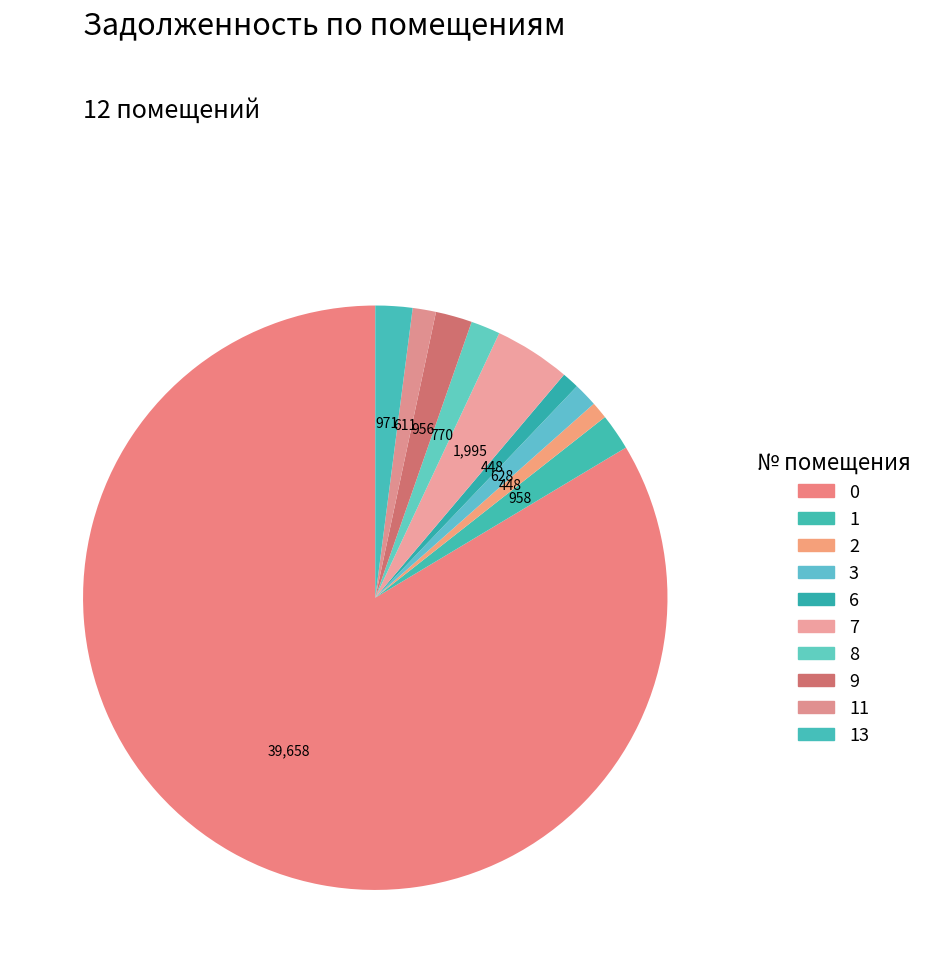

How many segments does this pie chart have?

10